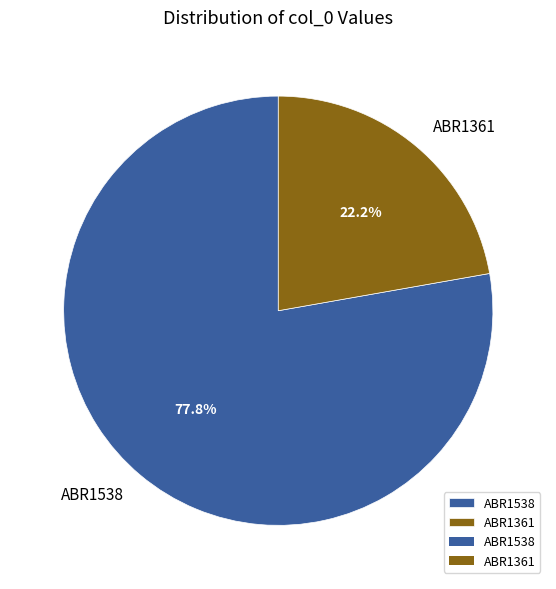

Which category has the biggest portion of the pie?

ABR1538